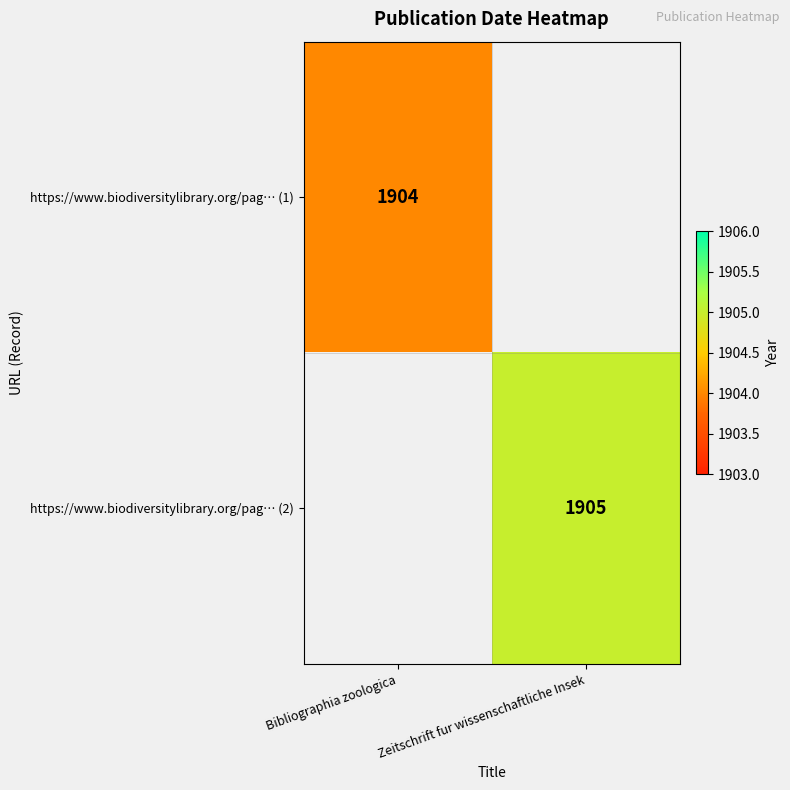

Which label corresponds to the smallest value in the chart?

Bibliographia zoologica